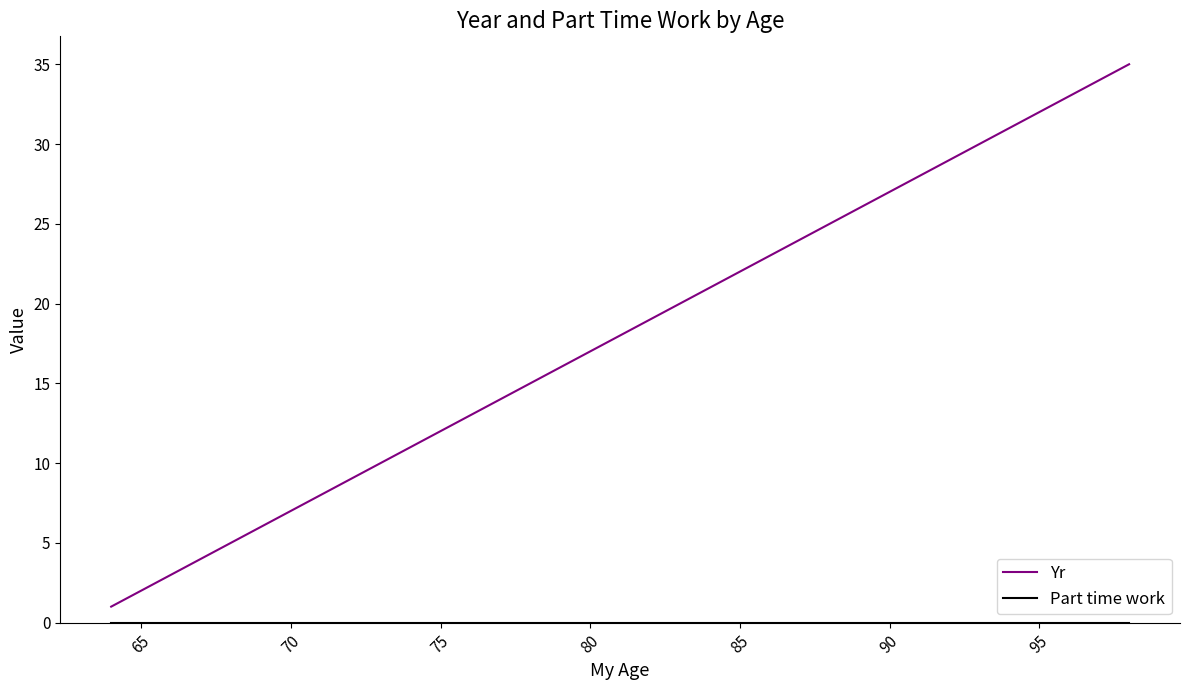

What is the difference between the maximum and minimum values in the Yr series?

34